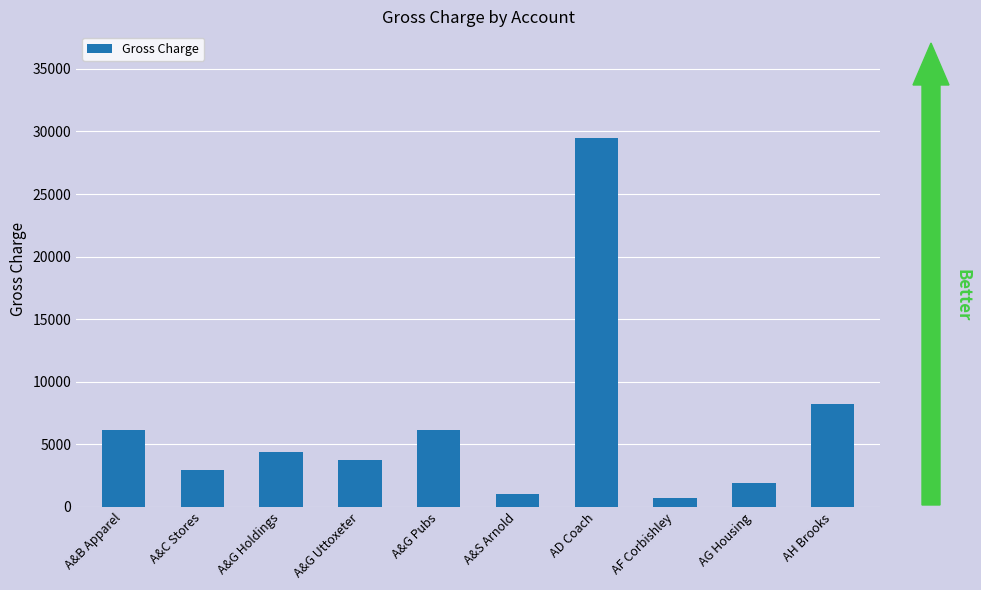

What is the sum of all values?

64742.6